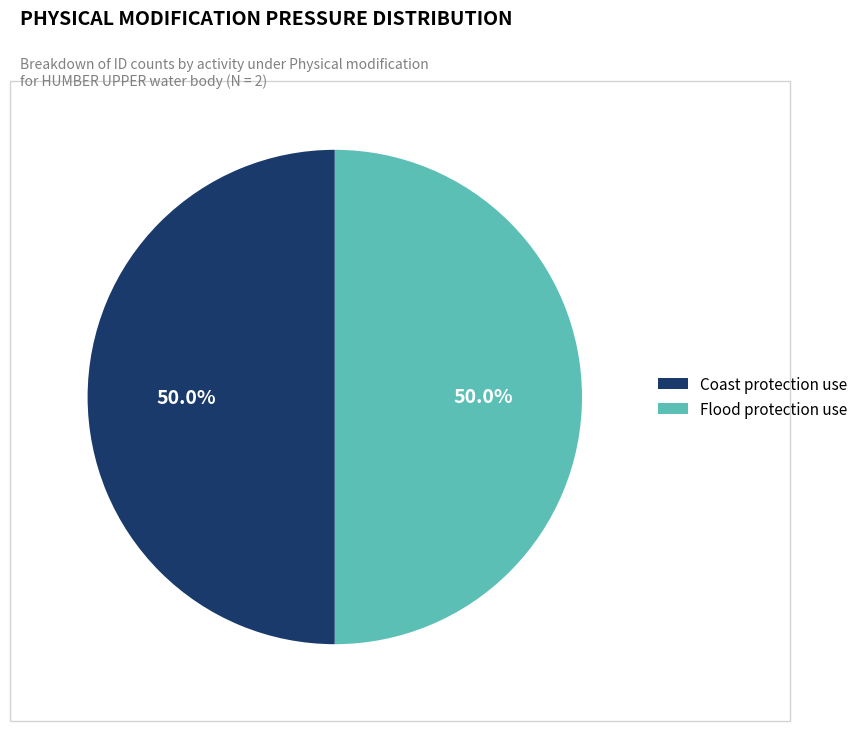

Do Coast protection use and Flood protection use together represent more than half of the pie?

Yes